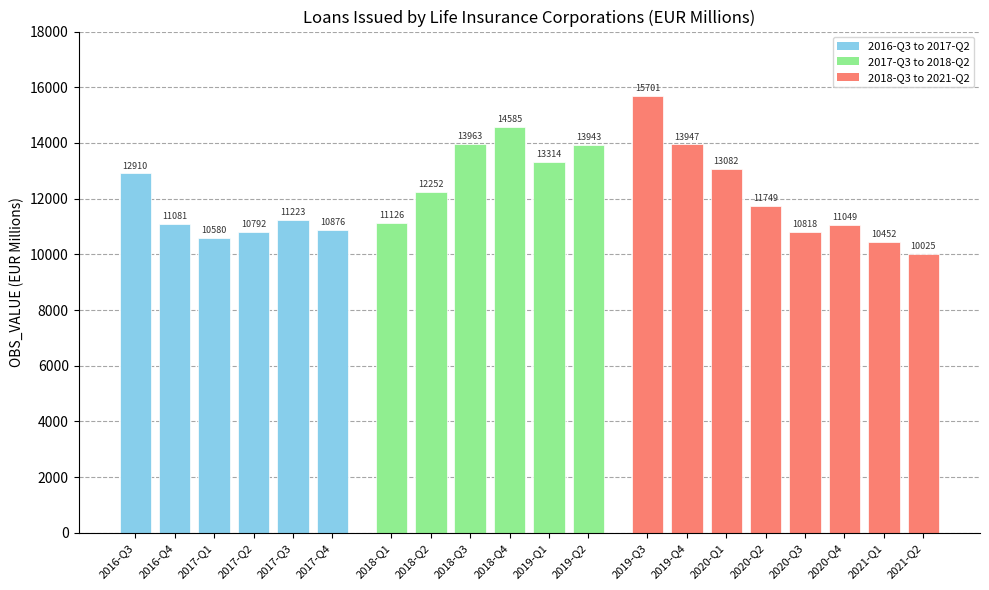

What is the change in value from 2017-Q3 to 2018-Q1?

-96.5